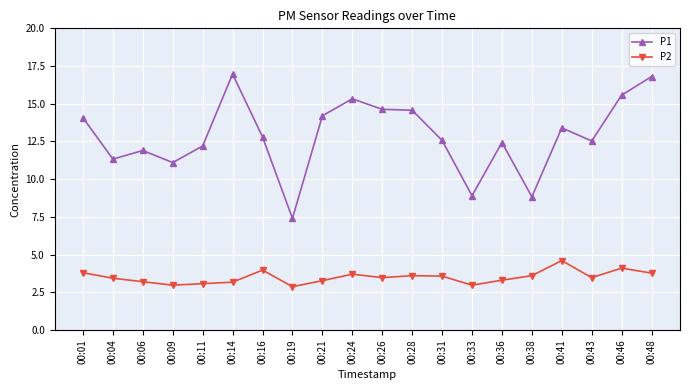

Between 00:33 and 00:48, which series saw the biggest shift?

P1